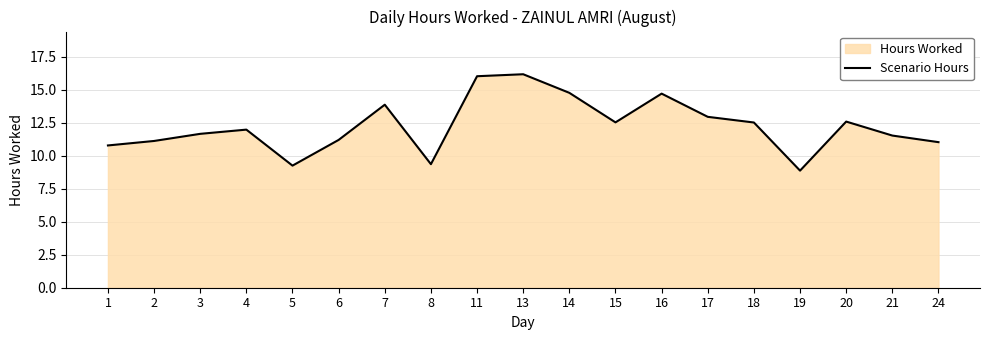

Approximately how many times larger is the value at 19 compared to 1?

0.8